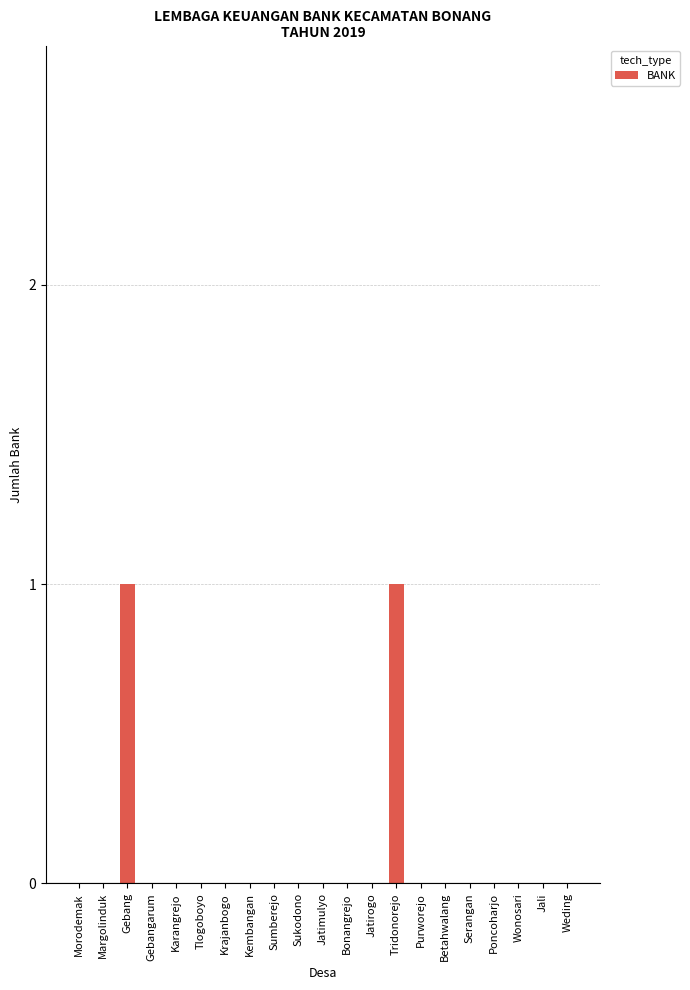

The chart shows a value of 0 at Kembangan. True or false?

True